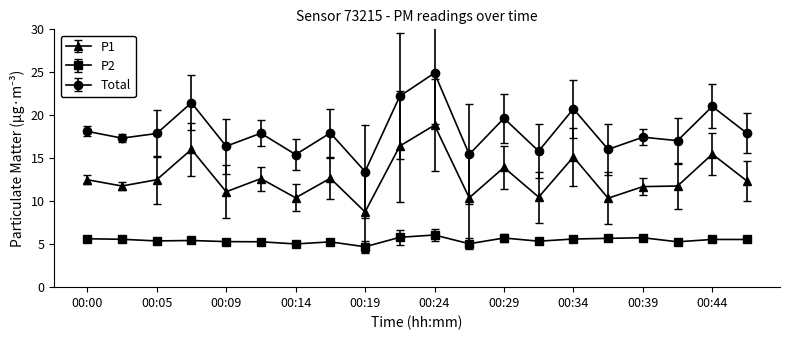

Which series has the largest total across all categories?

Total